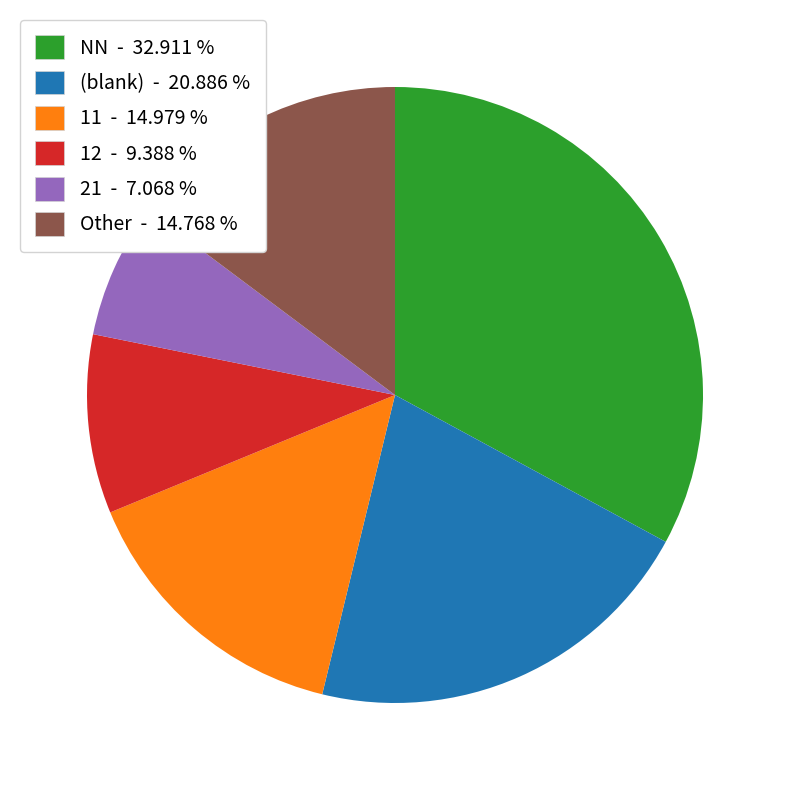

How many slices are in this pie chart?

6